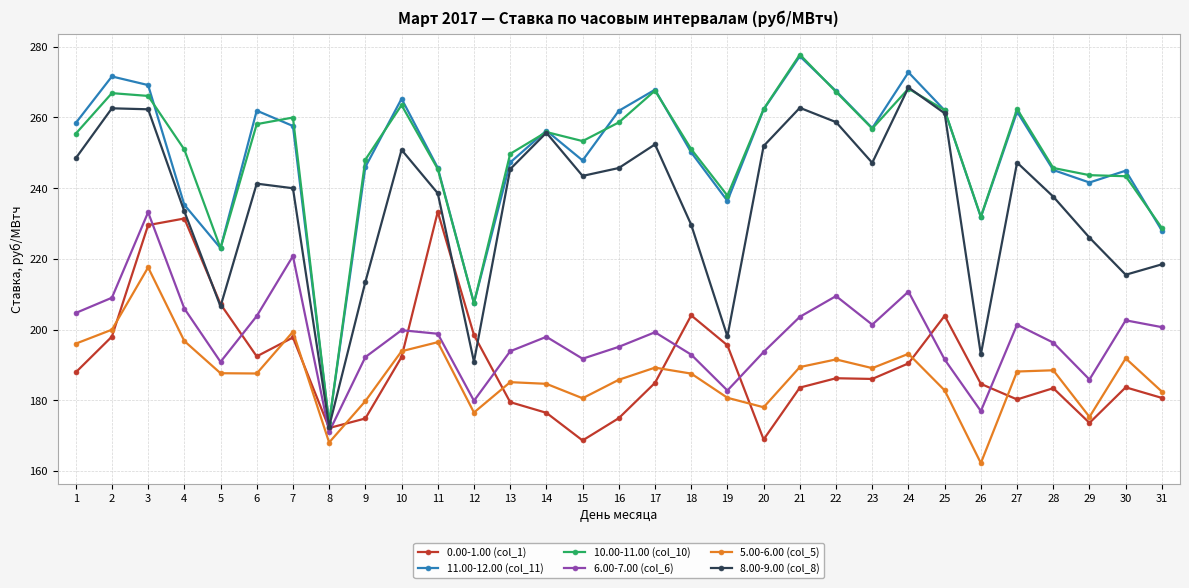

What is the sum of the 8.00-9.00 (col_8) values at 29 and 20?

477.9